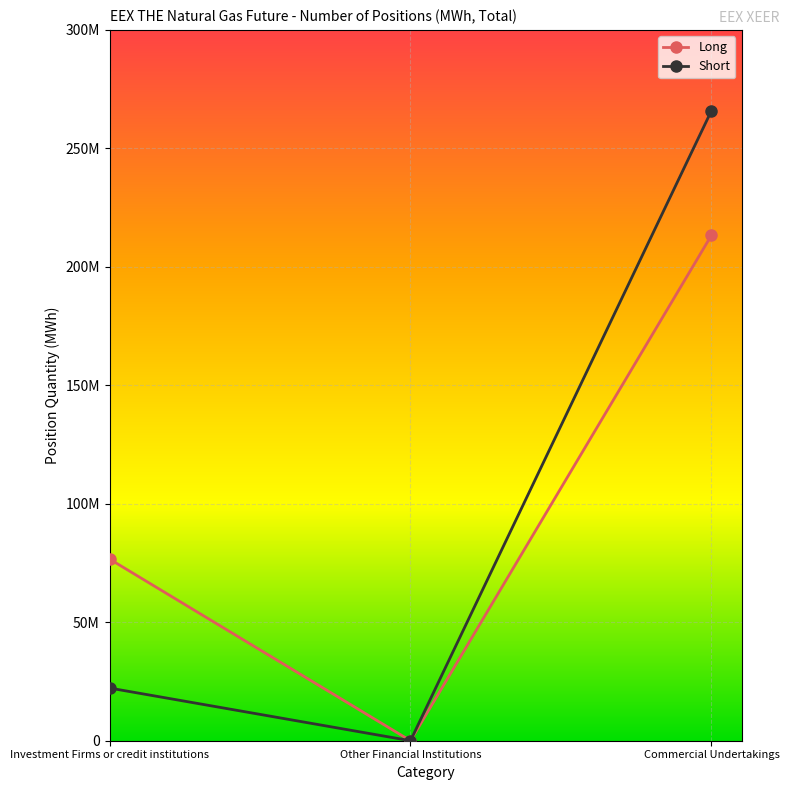

What are all the series names shown in the legend?

Long, Short